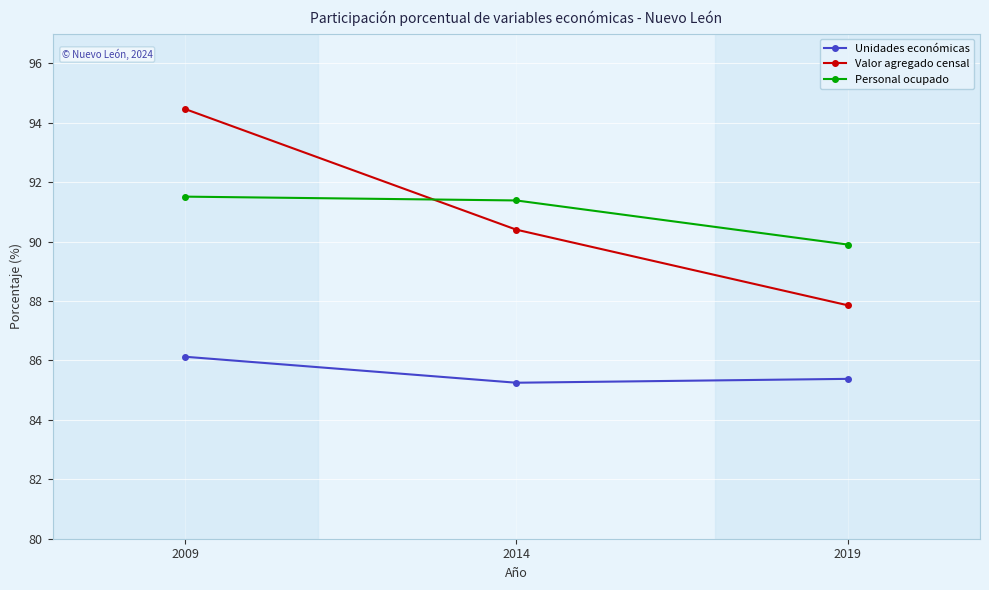

Reading right to left, what are all the values shown in this chart?

Unidades económicas: 85.4	85.3	86.1
Valor agregado censal: 87.9	90.4	94.5
Personal ocupado: 89.9	91.4	91.5